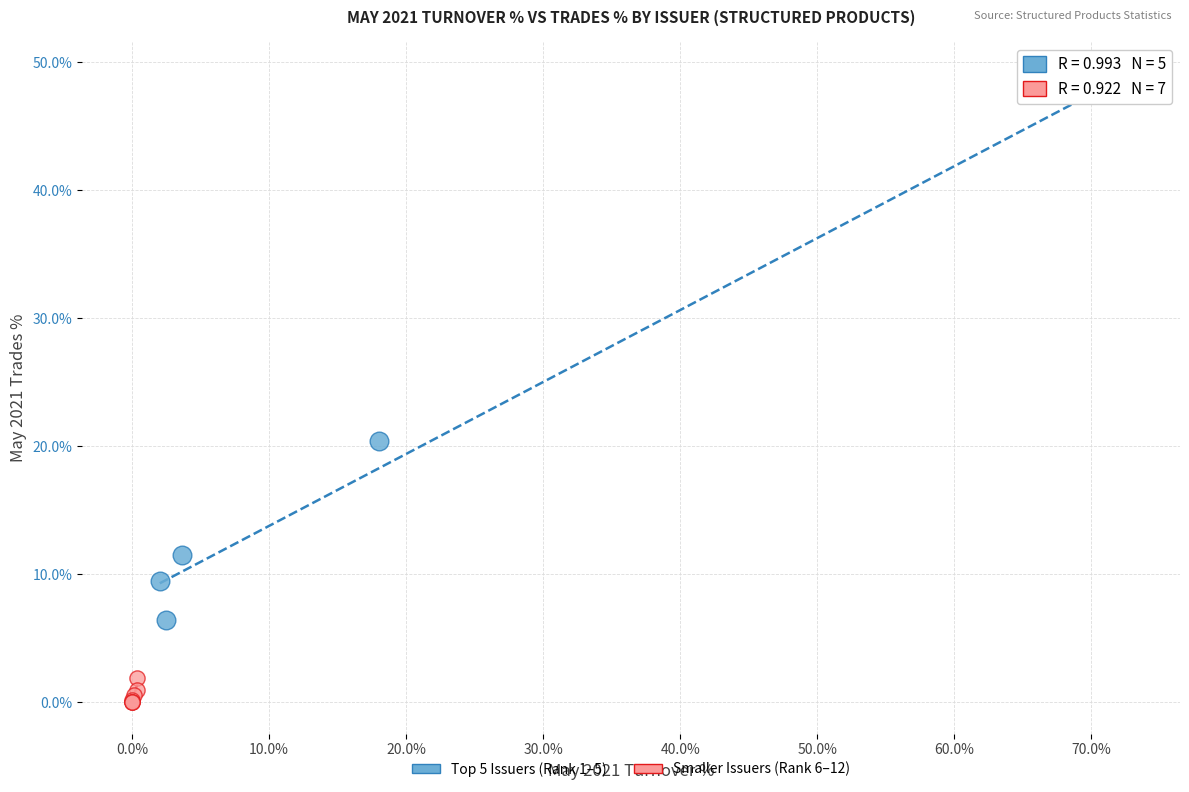

Which series reaches the minimum Y coordinate?

Smaller Issuers (Rank 6–12)